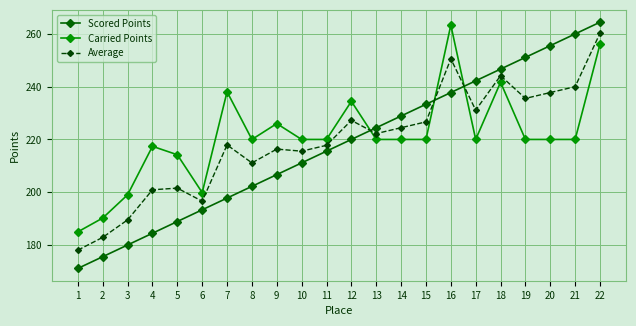

True or false: Average has a value of 177.9 at 1.

True